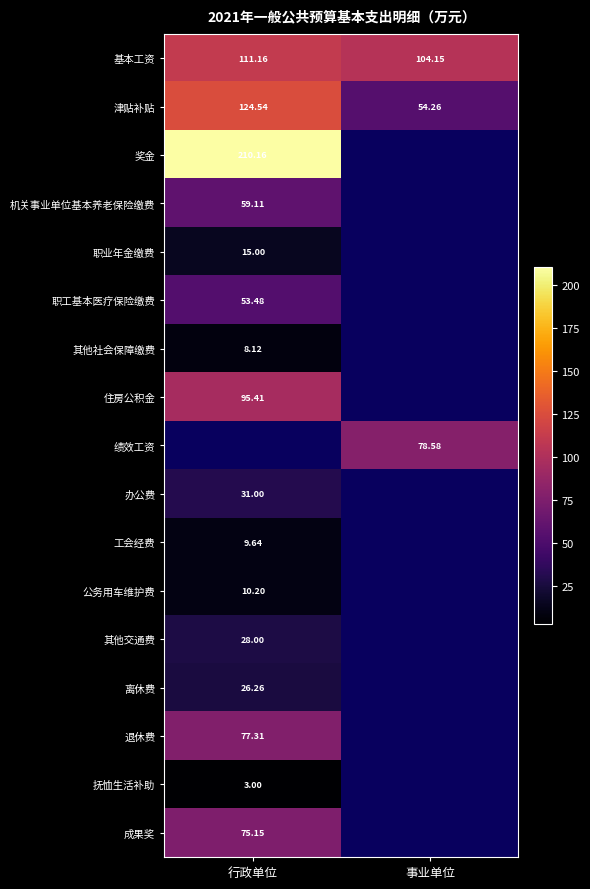

Is the value of 其他交通费 at 行政单位 greater than the value of 奖金 at 行政单位?

No